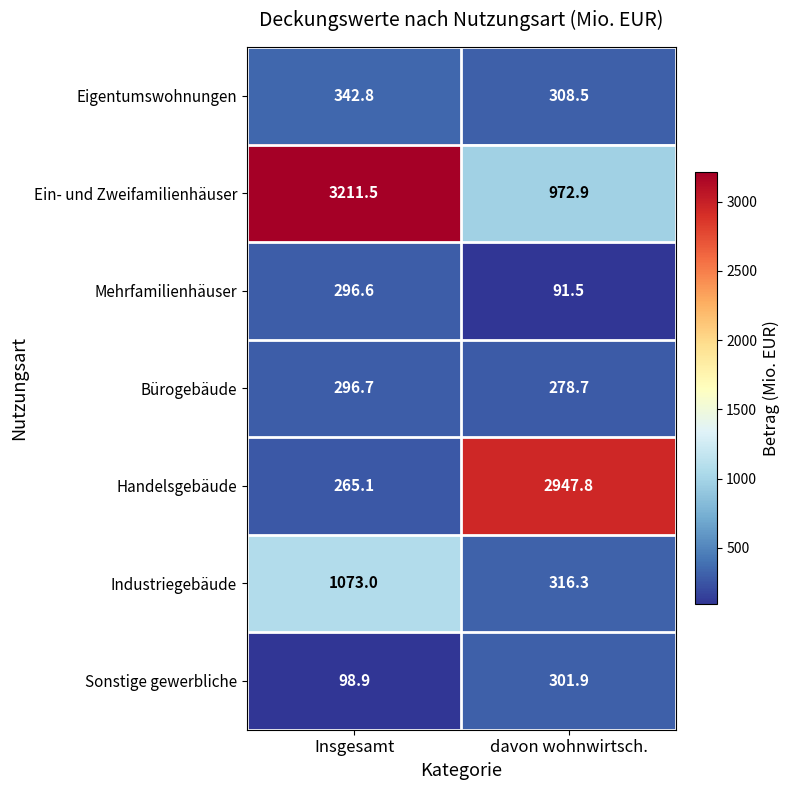

Which series changed the most between Insgesamt and davon wohnwirtsch.?

Handelsgebäude